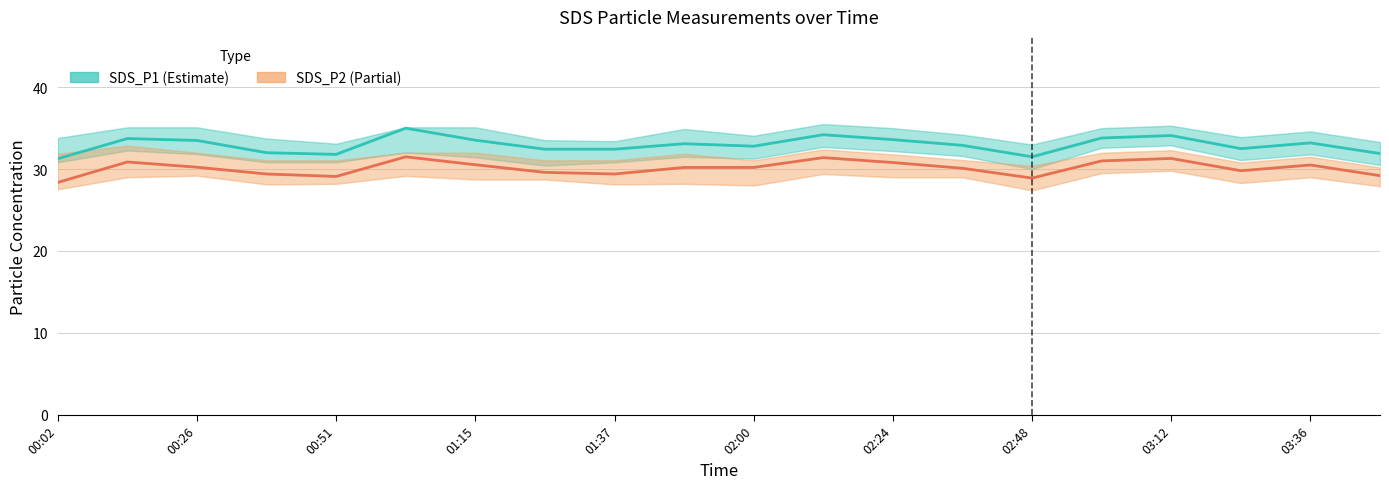

Reading left to right, extract all data points from this chart.

SDS_P1: 31.3	33.7	33.5	32.0	31.8	35.0	33.5	32.4	32.4	33.1	32.8	34.2	33.6	32.9	31.5	33.8	34.1	32.5	33.2	31.9
SDS_P2: 28.4	30.9	30.2	29.4	29.1	31.5	30.5	29.6	29.4	30.2	30.2	31.4	30.8	30.1	28.9	31.0	31.3	29.8	30.5	29.2